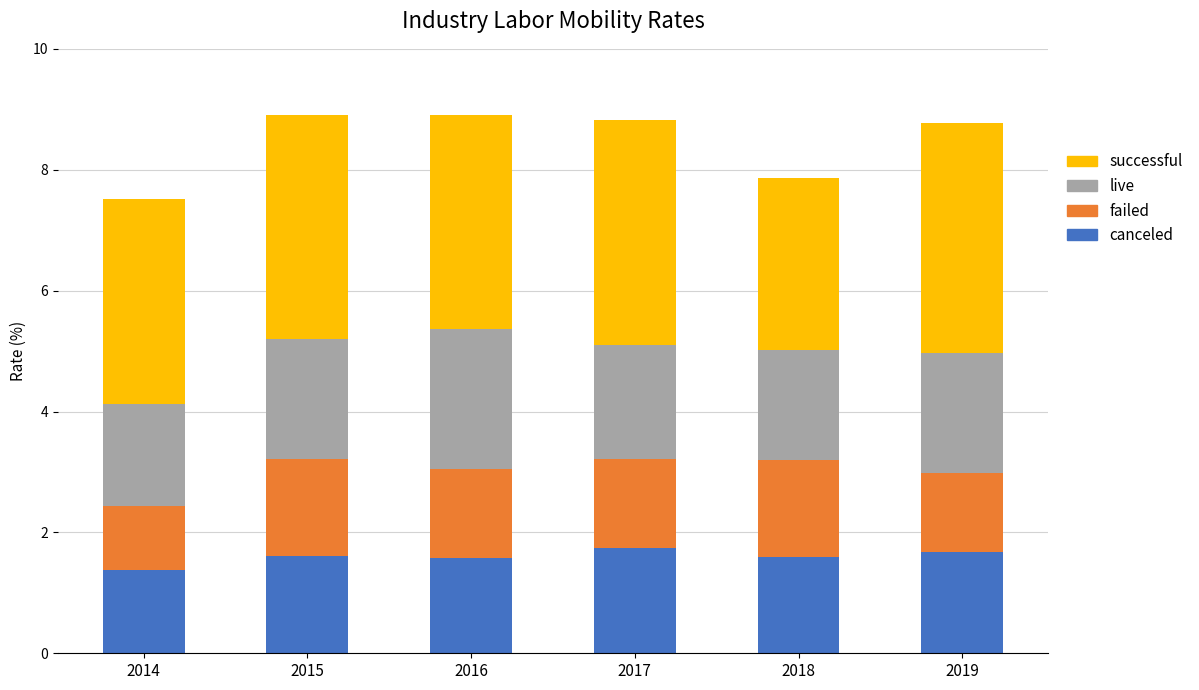

What is the difference between the maximum and minimum values in the canceled series?

0.4